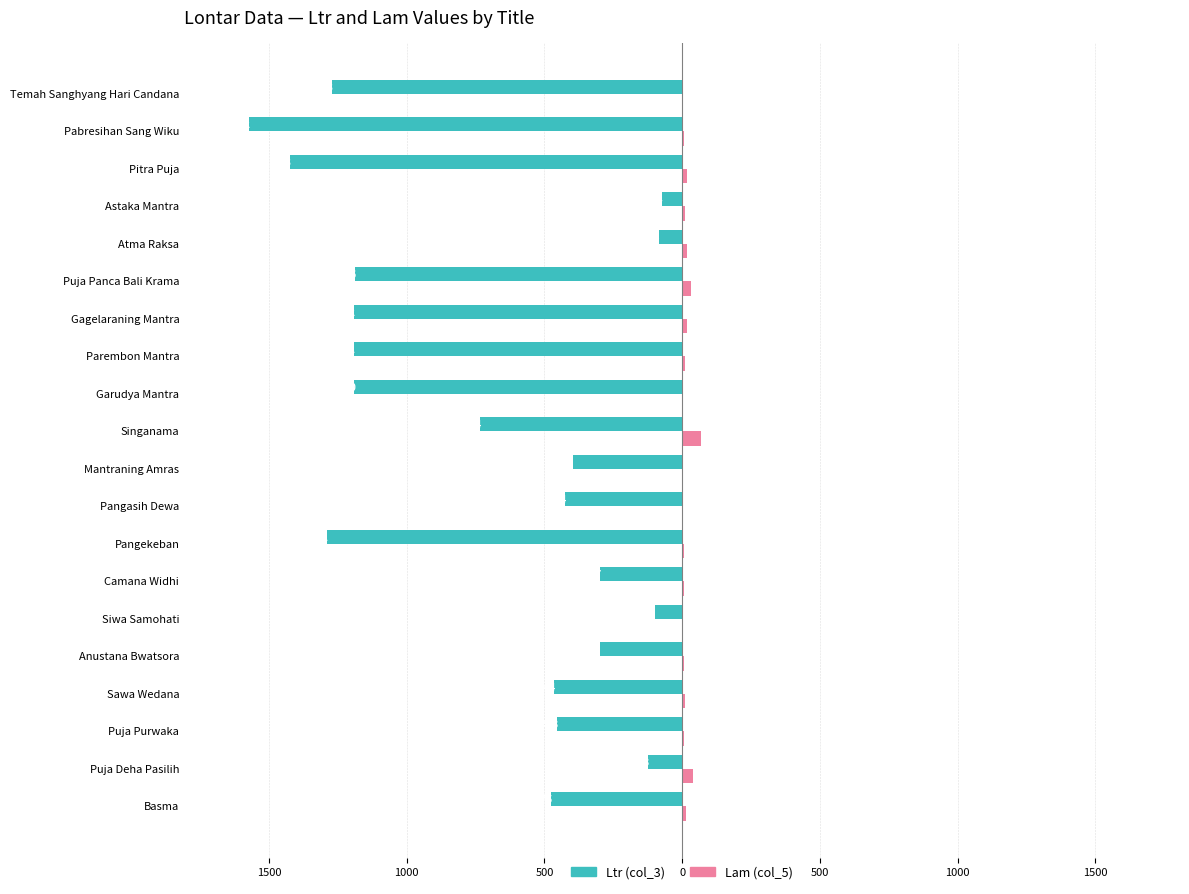

What are all the series names shown in the legend?

Ltr (col_3), Lam (col_5)